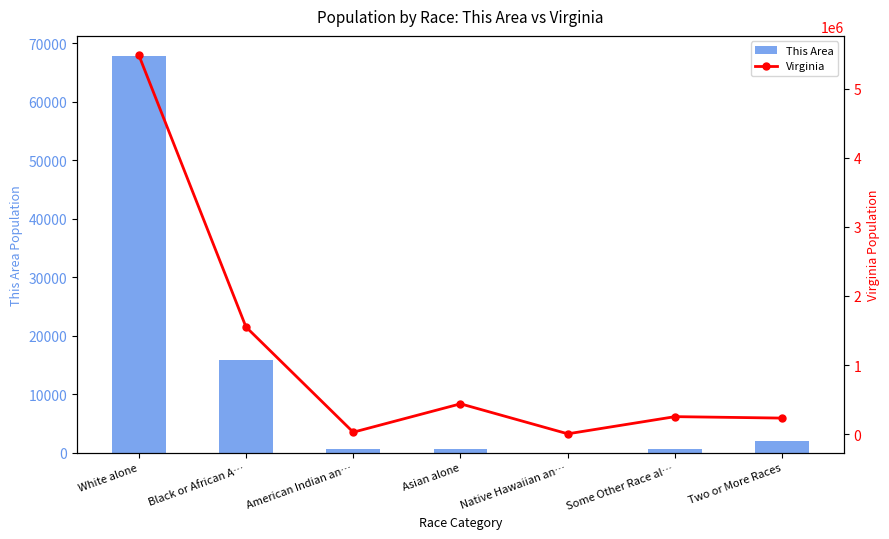

What position from the left is Asian alone?

4